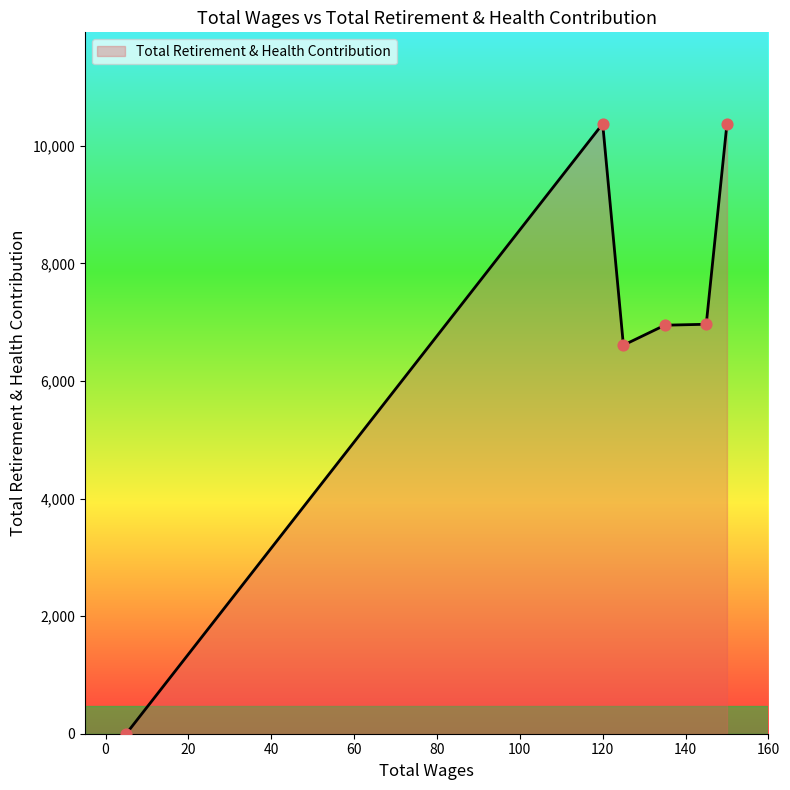

What is the difference between the maximum and second lowest values?

3766